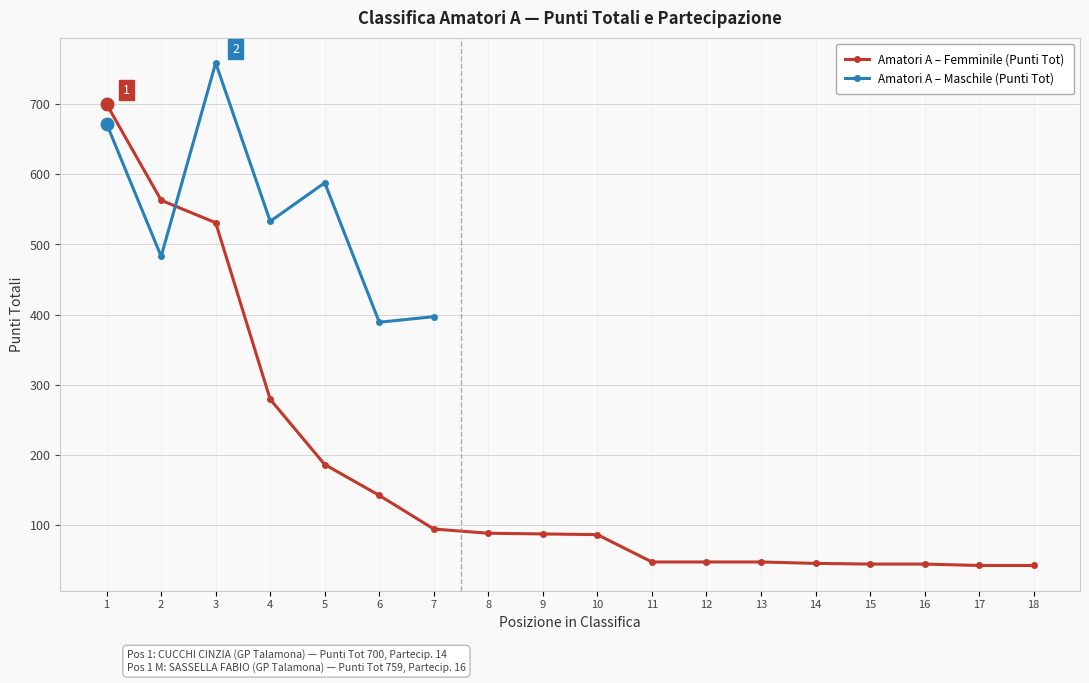

Is this an area chart (filled region under the line)?

No